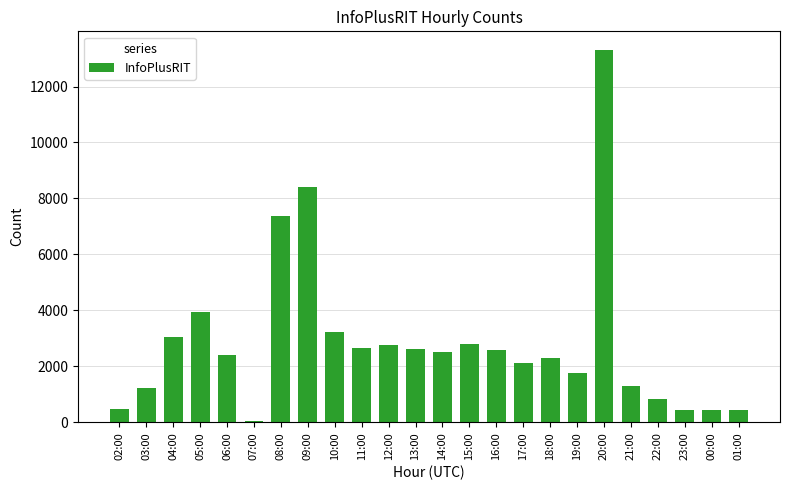

Which label corresponds to the largest value in the chart?

20:00